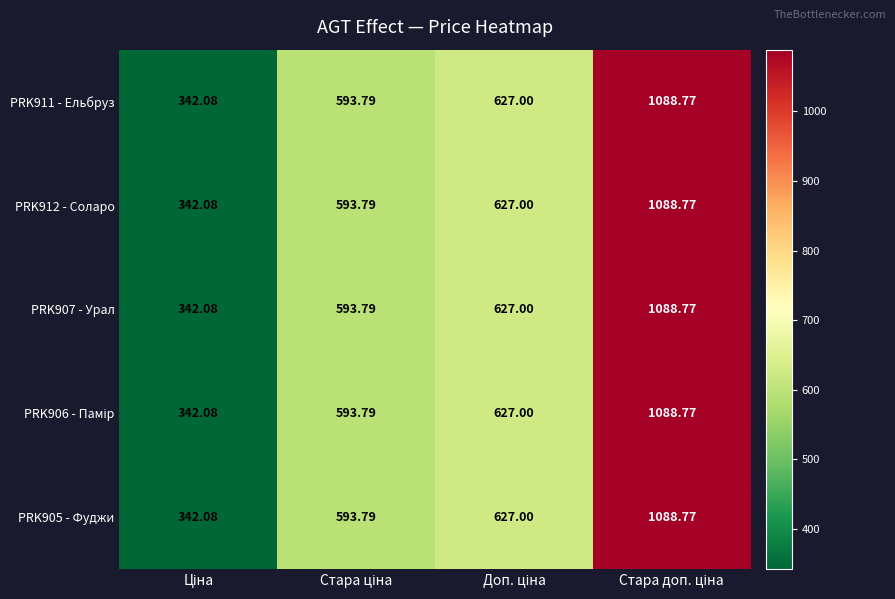

Count the number of categories in the chart.

4